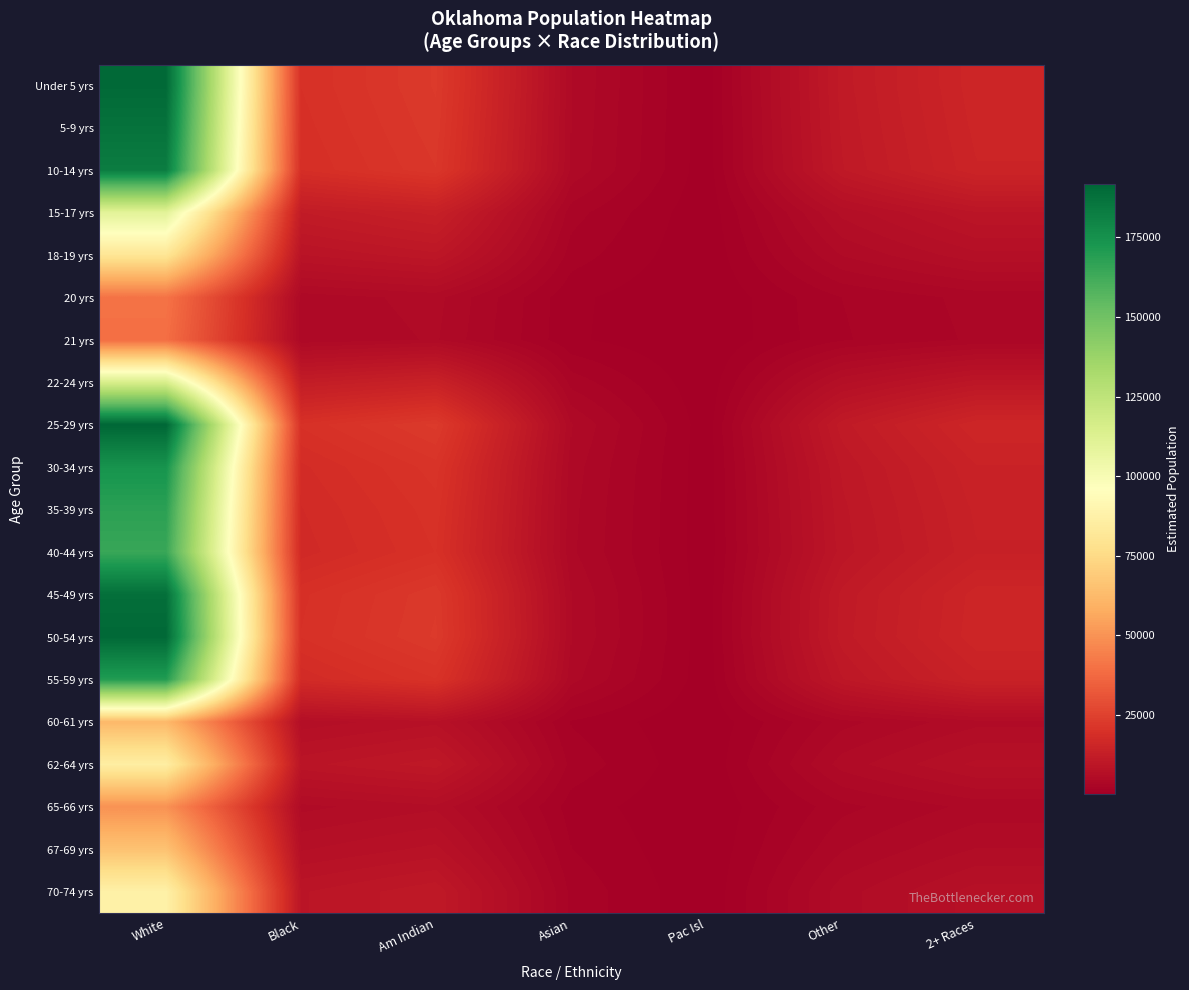

Reading left to right, what are all the values shown in this chart?

Under 5 yrs: White=190584.2	Black=19548.4	Am Indian=22649.4	Asian=4581.9	Pac Isl=307.6	Other=10871.7	2+ Races=15582.8
5-9 yrs: White=187127.9	Black=19193.9	Am Indian=22238.7	Asian=4498.8	Pac Isl=302.0	Other=10674.5	2+ Races=15300.2
10-14 yrs: White=183035.2	Black=18774.1	Am Indian=21752.3	Asian=4400.4	Pac Isl=295.4	Other=10441.0	2+ Races=14965.6
15-17 yrs: White=110067.6	Black=11289.8	Am Indian=13080.7	Asian=2646.2	Pac Isl=177.7	Other=6278.7	2+ Races=8999.5
18-19 yrs: White=80774.9	Black=8285.2	Am Indian=9599.5	Asian=1941.9	Pac Isl=130.4	Other=4607.7	2+ Races=6604.4
20 yrs: White=40456.7	Black=4149.7	Am Indian=4808.0	Asian=972.6	Pac Isl=65.3	Other=2307.8	2+ Races=3307.9
21 yrs: White=38987.6	Black=3999.0	Am Indian=4633.4	Asian=937.3	Pac Isl=62.9	Other=2224.0	2+ Races=3187.8
22-24 yrs: White=114831.4	Black=11778.4	Am Indian=13646.8	Asian=2760.7	Pac Isl=185.3	Other=6550.4	2+ Races=9389.0
25-29 yrs: White=191746.6	Black=19667.7	Am Indian=22787.6	Asian=4609.8	Pac Isl=309.5	Other=10938.0	2+ Races=15677.9
30-34 yrs: White=173910.2	Black=17838.2	Am Indian=20667.8	Asian=4181.0	Pac Isl=280.7	Other=9920.5	2+ Races=14219.5
35-39 yrs: White=167938.6	Black=17225.6	Am Indian=19958.2	Asian=4037.5	Pac Isl=271.1	Other=9579.9	2+ Races=13731.2
40-44 yrs: White=164657.6	Black=16889.1	Am Indian=19568.2	Asian=3958.6	Pac Isl=265.8	Other=9392.7	2+ Races=13463.0
45-49 yrs: White=188503.2	Black=19335.0	Am Indian=22402.1	Asian=4531.9	Pac Isl=304.3	Other=10753.0	2+ Races=15412.7
50-54 yrs: White=190759.5	Black=19566.4	Am Indian=22670.3	Asian=4586.1	Pac Isl=307.9	Other=10881.7	2+ Races=15597.2
55-59 yrs: White=170267.1	Black=17464.5	Am Indian=20234.9	Asian=4093.4	Pac Isl=274.8	Other=9712.7	2+ Races=13921.6
60-61 yrs: White=61921.1	Black=6351.3	Am Indian=7358.8	Asian=1488.7	Pac Isl=99.9	Other=3532.2	2+ Races=5062.9
62-64 yrs: White=85648.4	Black=8785.0	Am Indian=10178.6	Asian=2059.1	Pac Isl=138.2	Other=4885.7	2+ Races=7002.9
65-66 yrs: White=49548.5	Black=5082.2	Am Indian=5888.4	Asian=1191.2	Pac Isl=80.0	Other=2826.4	2+ Races=4051.3
67-69 yrs: White=65463.3	Black=6714.6	Am Indian=7779.8	Asian=1573.8	Pac Isl=105.7	Other=3734.3	2+ Races=5352.5
70-74 yrs: White=87363.5	Black=8961.0	Am Indian=10382.5	Asian=2100.3	Pac Isl=141.0	Other=4983.6	2+ Races=7143.1